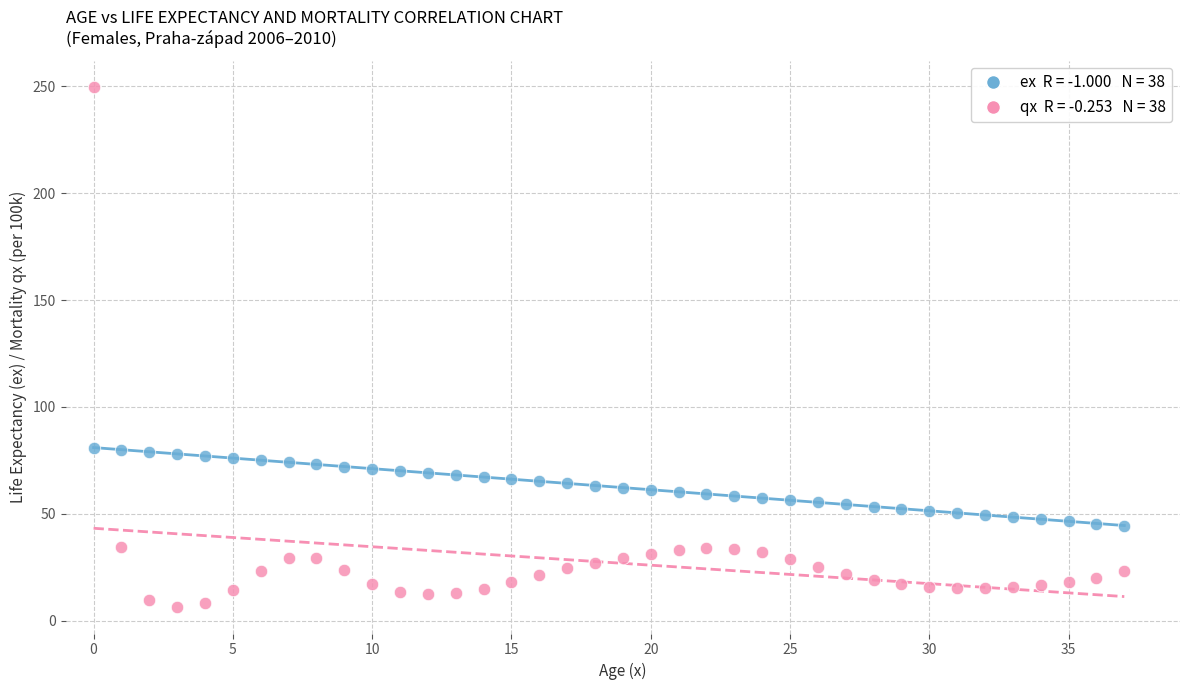

Across all data points, what is the range of Y values (max minus min)?

243.5